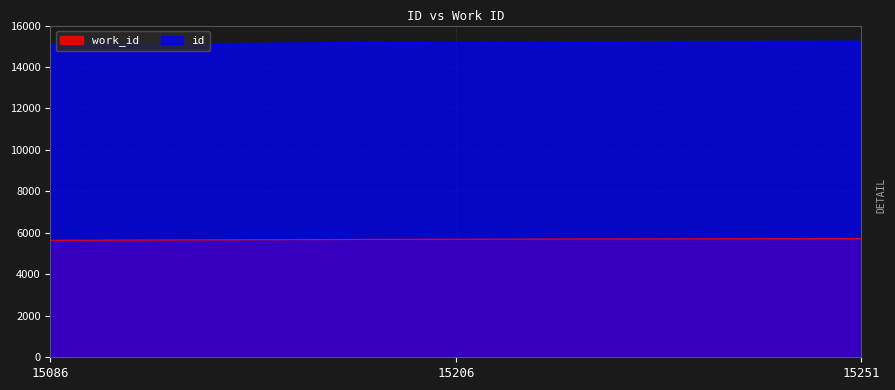

True or false: id has a value of 23665 at 15251.

False